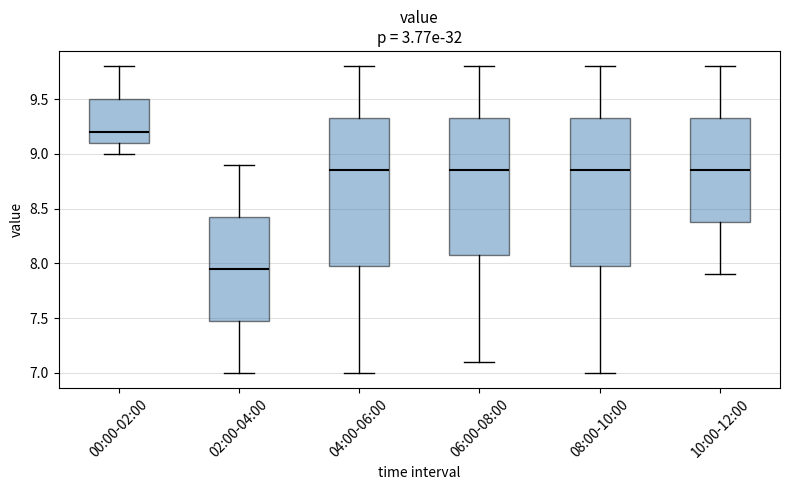

Where is the upper edge of the box for 10:00-12:00 on the y-axis? The values are not printed on the chart, so give them approximately, as read against the axis.

9.35